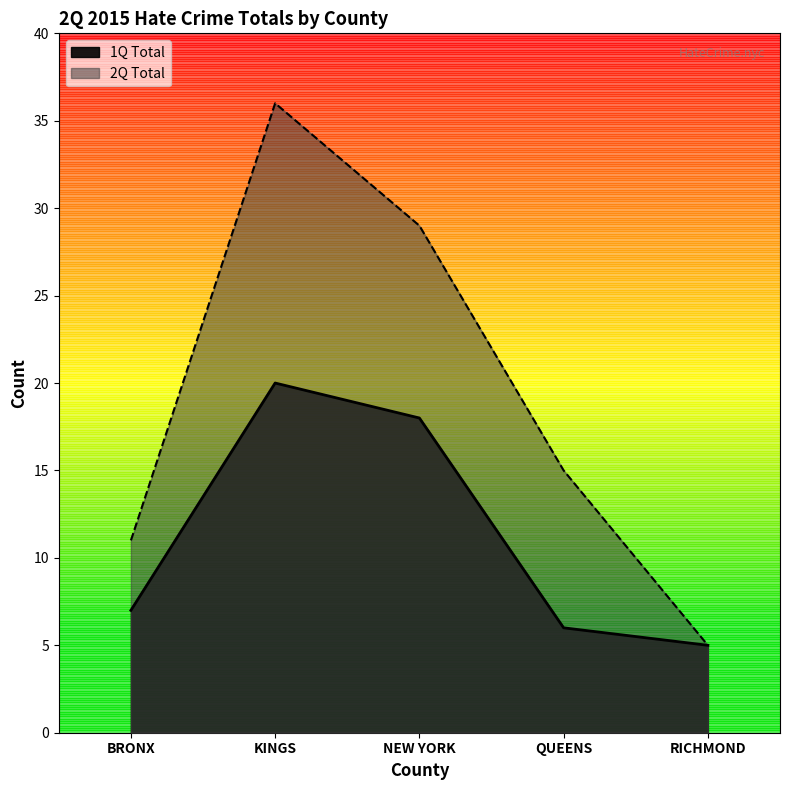

What is the difference between the maximum and minimum values in the 1Q Total series?

15